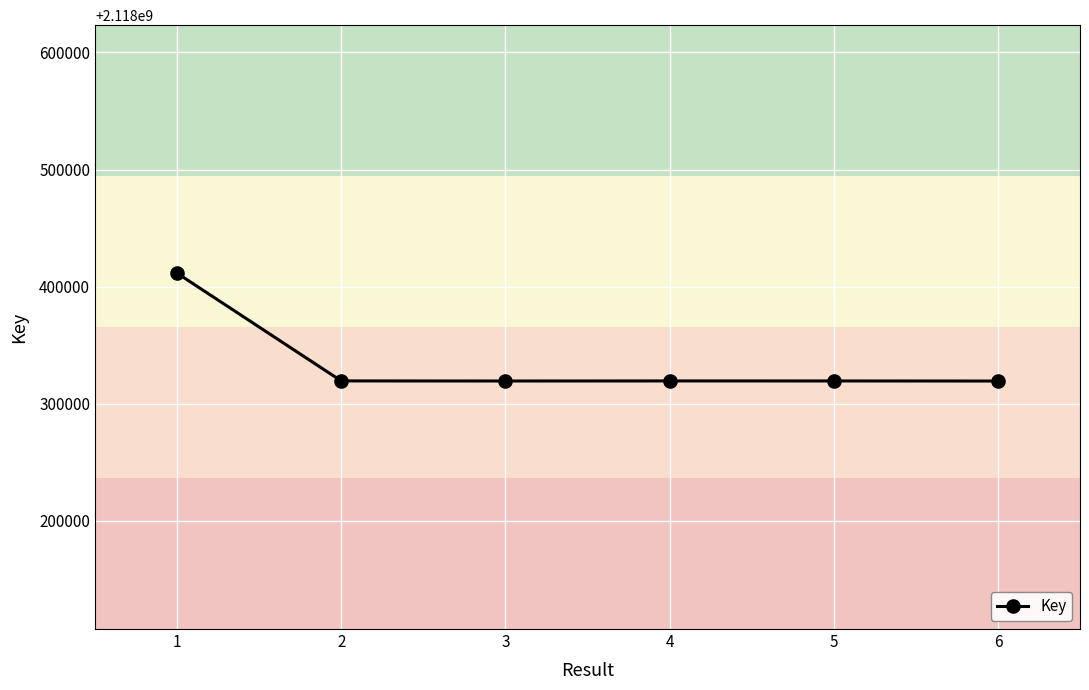

What is the value of the 3rd point from the left?

2118319392